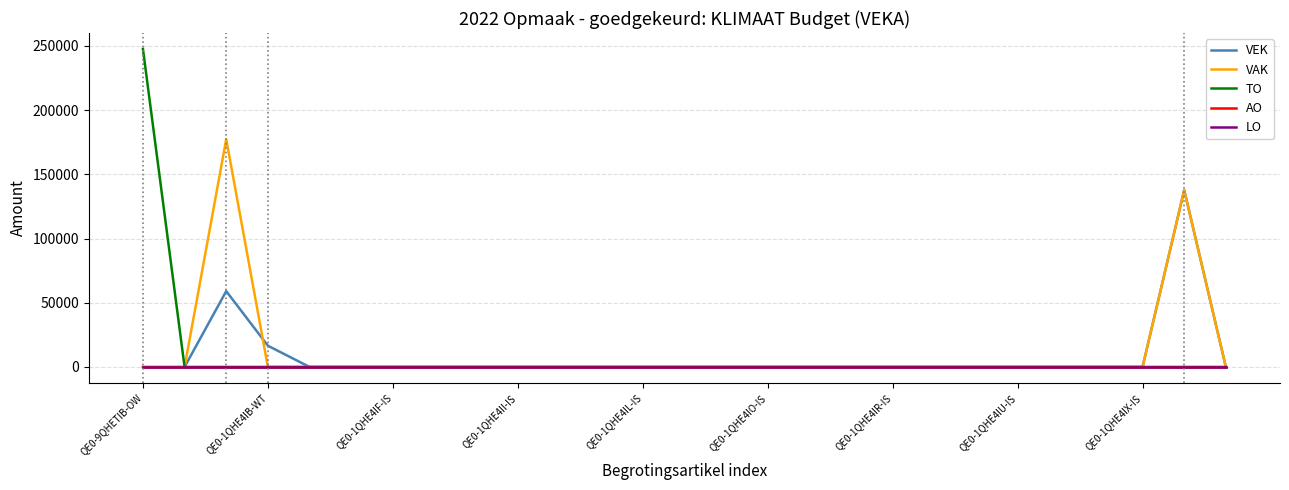

Reading left to right, list all the values displayed in this chart.

VEK: 0	0	59022	16524	0	0	0	0	0	0	0	0	0	0	0	0	0	0	0	0	0	0	0	0	0	137749	0
VAK: 0	0	177335	0	0	0	0	0	0	0	0	0	0	0	0	0	0	0	0	0	0	0	0	0	0	137749	0
TO: 247627	0	0	0	0	0	0	0	0	0	0	0	0	0	0	0	0	0	0	0	0	0	0	0	0	0	0
AO: 0	0	0	0	0	0	0	0	0	0	0	0	0	0	0	0	0	0	0	0	0	0	0	0	0	0	0
LO: 0	0	0	0	0	0	0	0	0	0	0	0	0	0	0	0	0	0	0	0	0	0	0	0	0	0	0